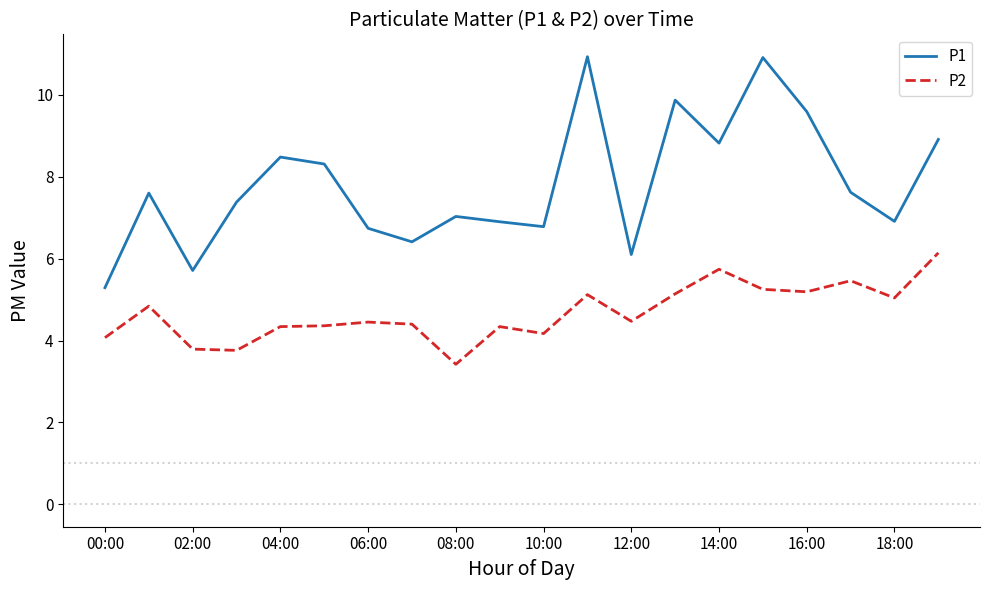

What is the minimum value shown in the chart?

3.4